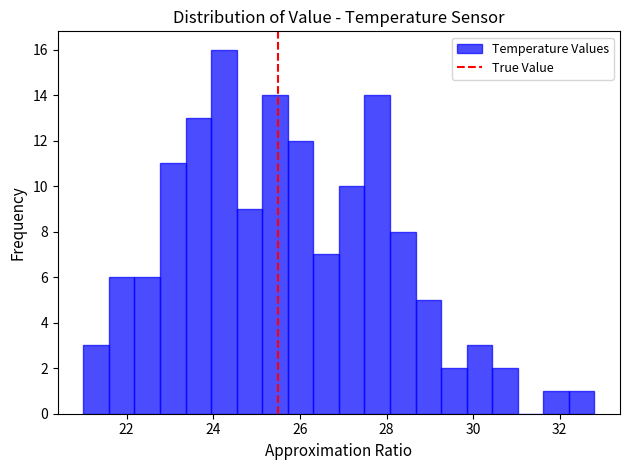

Around what value on the x-axis is the tallest bar? Give the approximate position of its centre, as read against the axis.

24.2